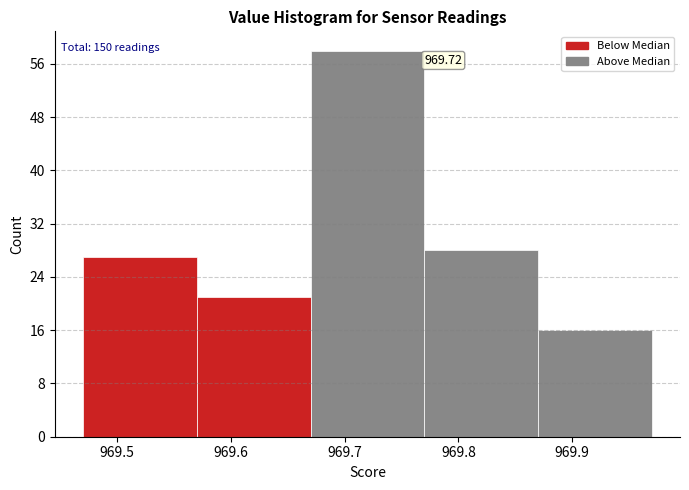

Which range on the x-axis has the tallest bar?

969.67 to 969.77